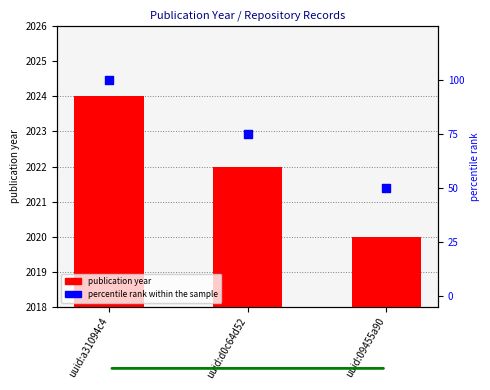

What is the total value across all series at uuid:d0c64d52?

2097